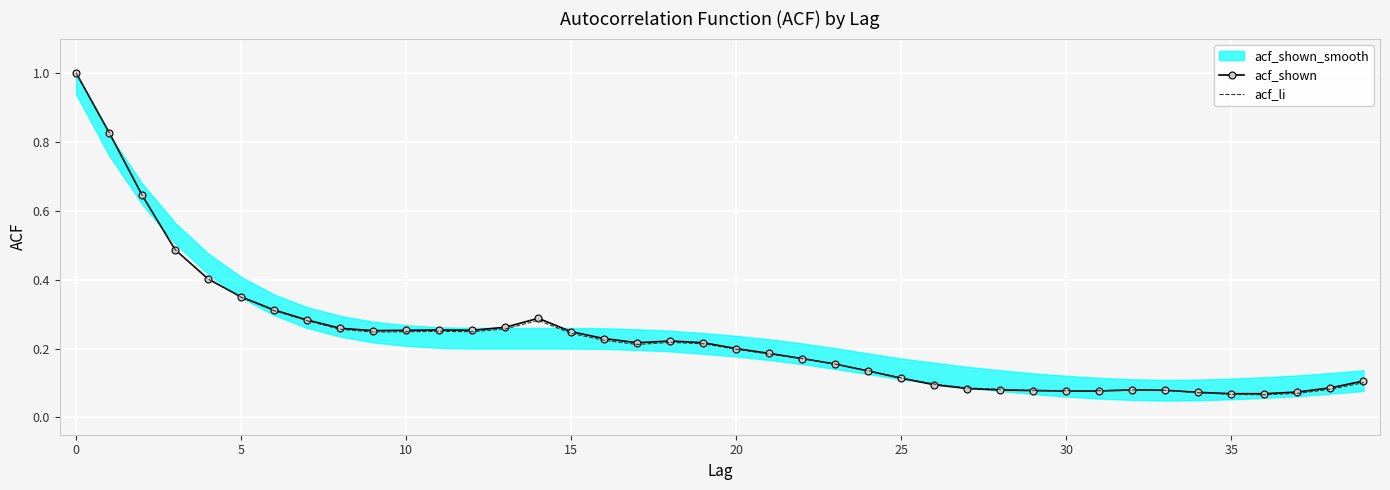

Rank the series at 20 from lowest to highest value.

acf_li, acf_shown